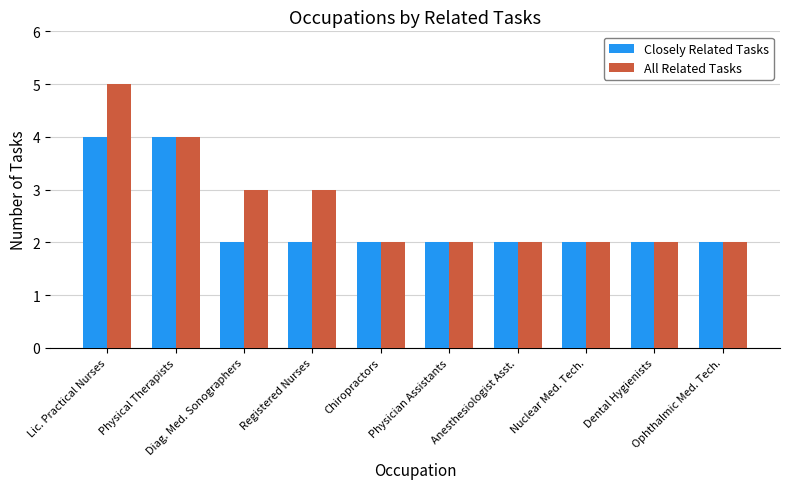

Which series has the widest spread of values?

All Related Tasks